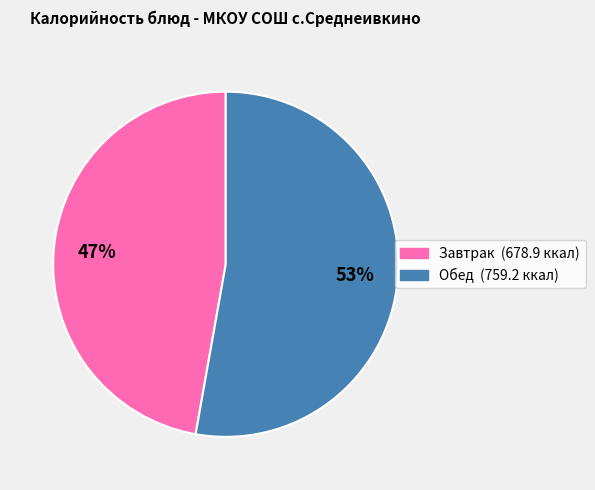

To the nearest percent, what is the average slice percentage?

50%